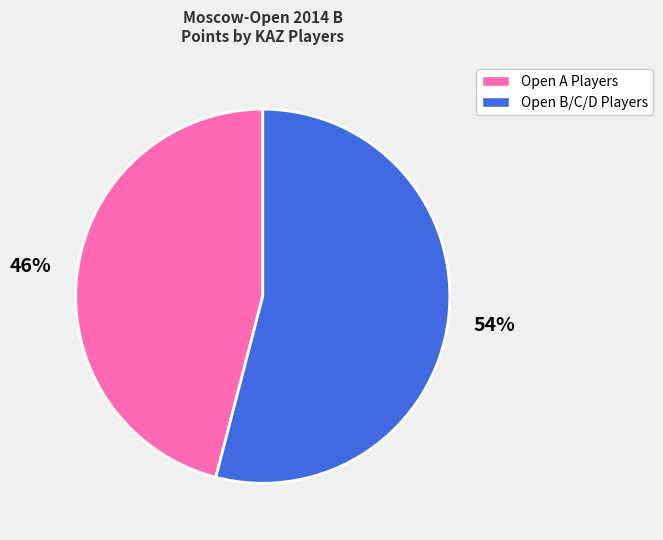

To the nearest percent, what is the difference between the largest and smallest slice percentages?

8%